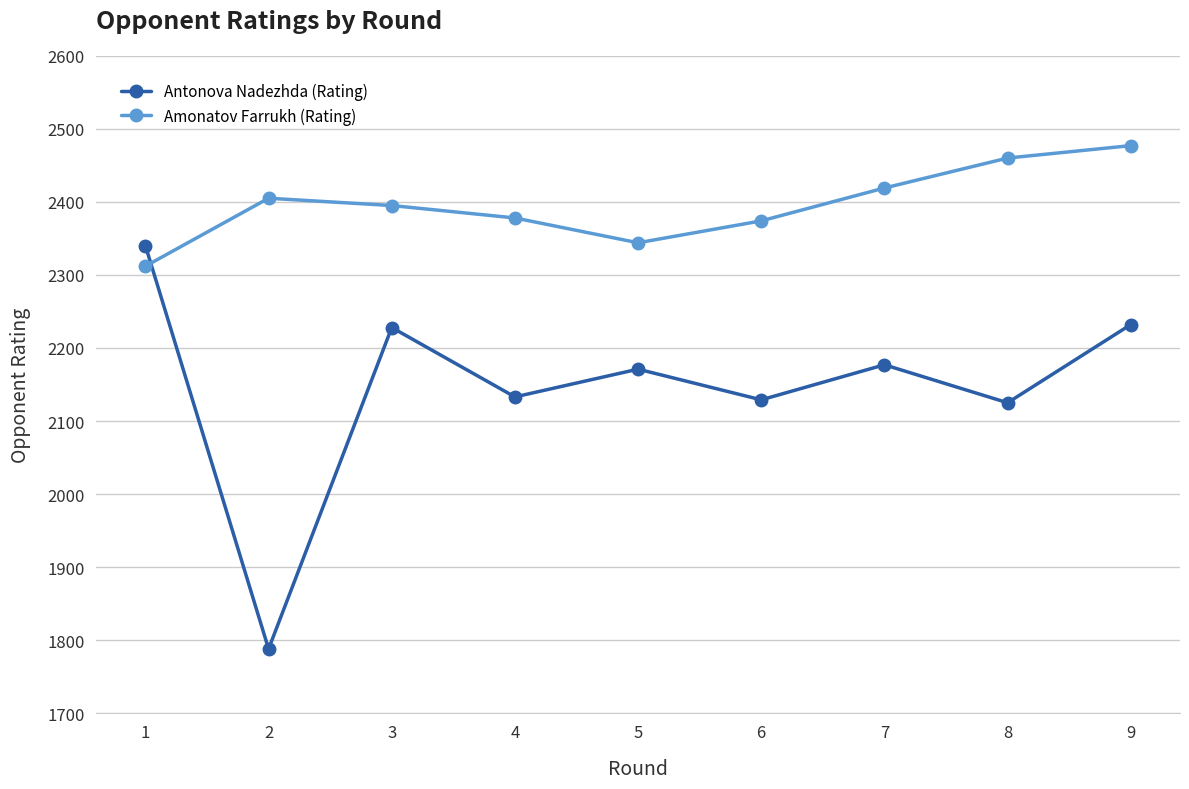

List the series in order of their peak value, lowest first.

Antonova Nadezhda (Rating), Amonatov Farrukh (Rating)